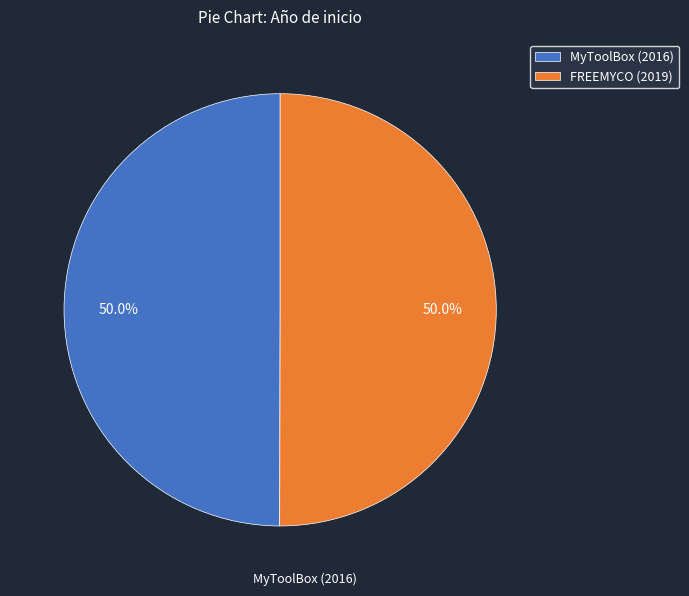

To the nearest percent, what percentage of the pie is FREEMYCO (2019)?

50%